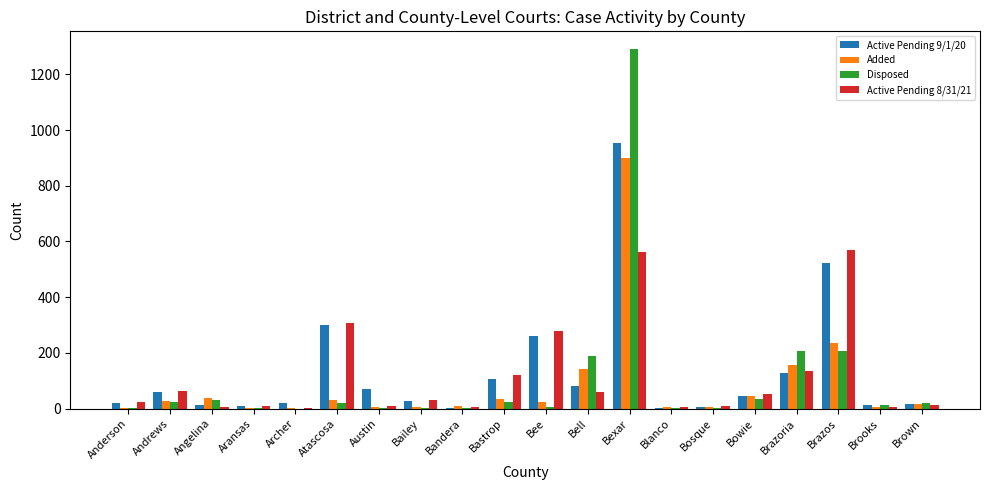

At which category is the sum across all series the highest?

Bexar